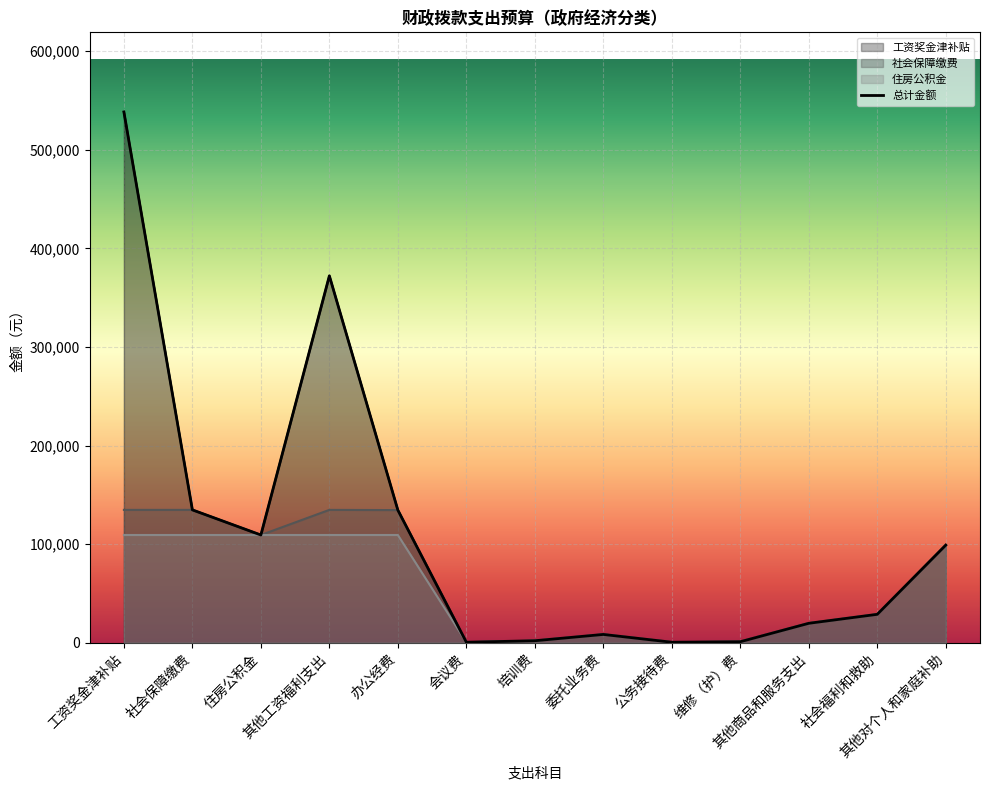

Is the value of 工资奖金津补贴 at 维修（护）费 greater than the value of 社会保障缴费 at 工资奖金津补贴?

No